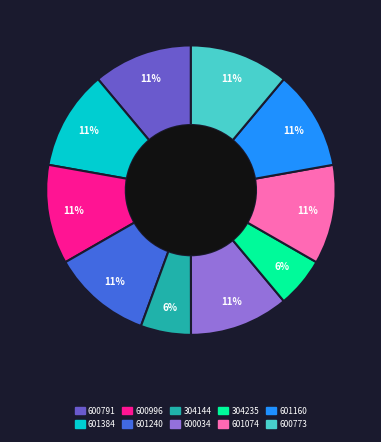

Is 600791 the majority of the pie?

No